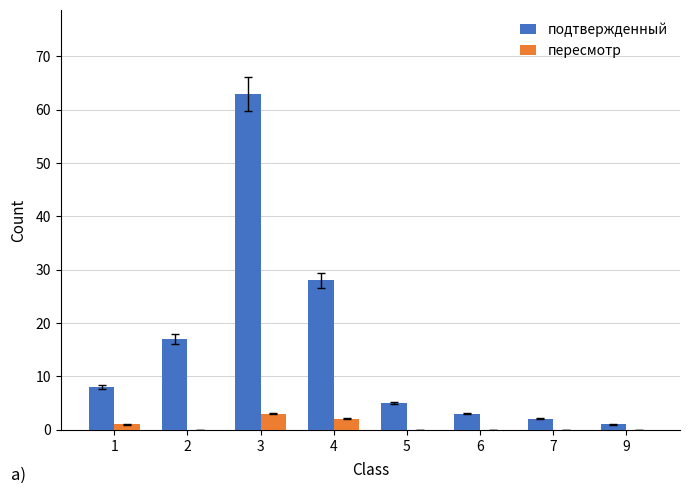

Which series has the widest spread of values?

подтвержденный